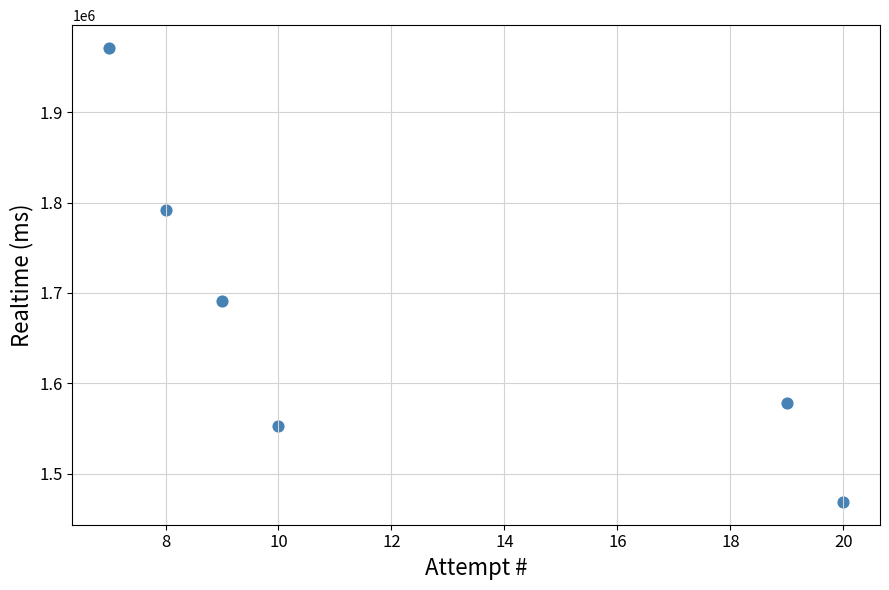

What is the average X value?

12